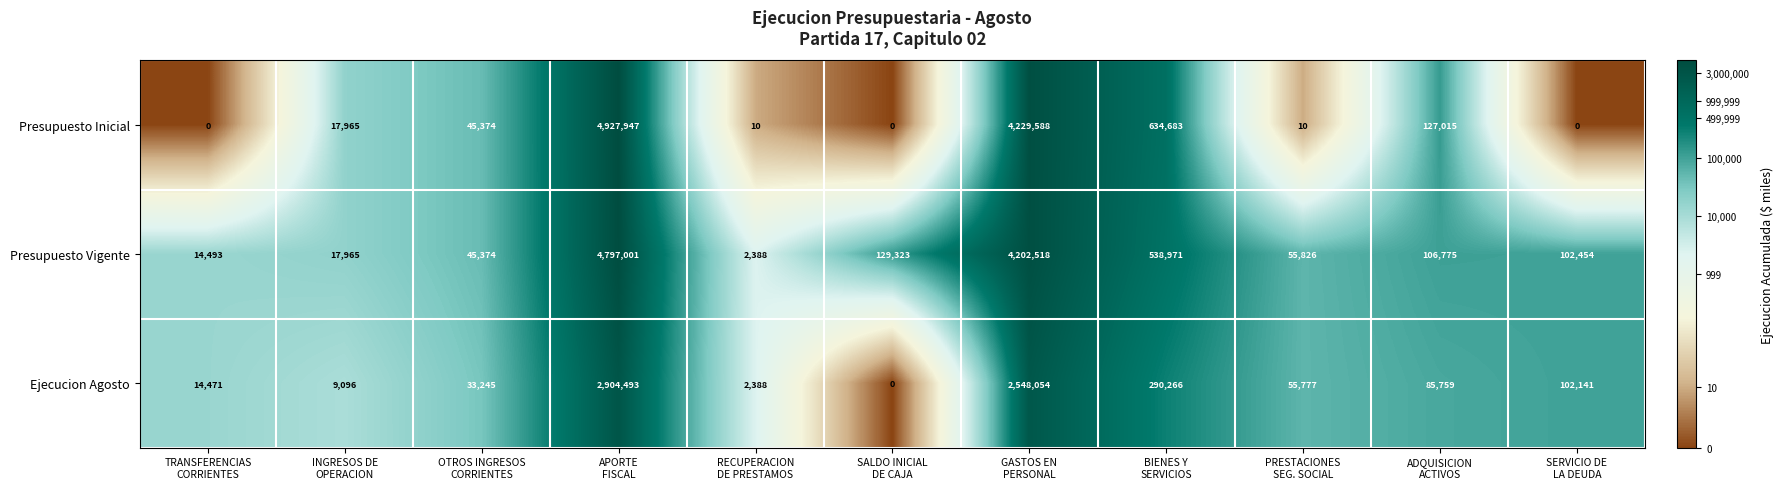

What is the difference between the maximum and minimum values in the Presupuesto Vigente series?

4794613